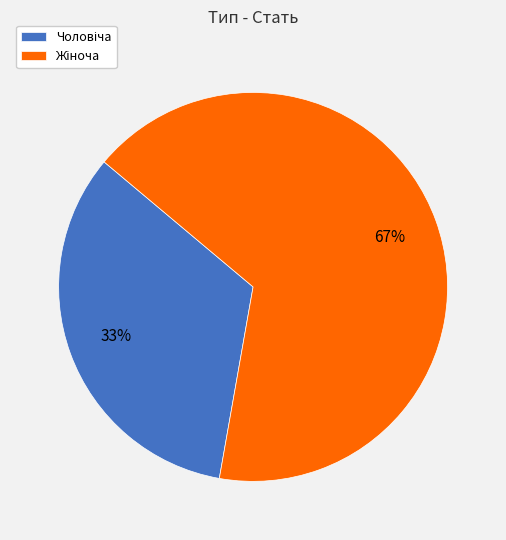

Is there any slice that represents more than half of the pie?

Yes